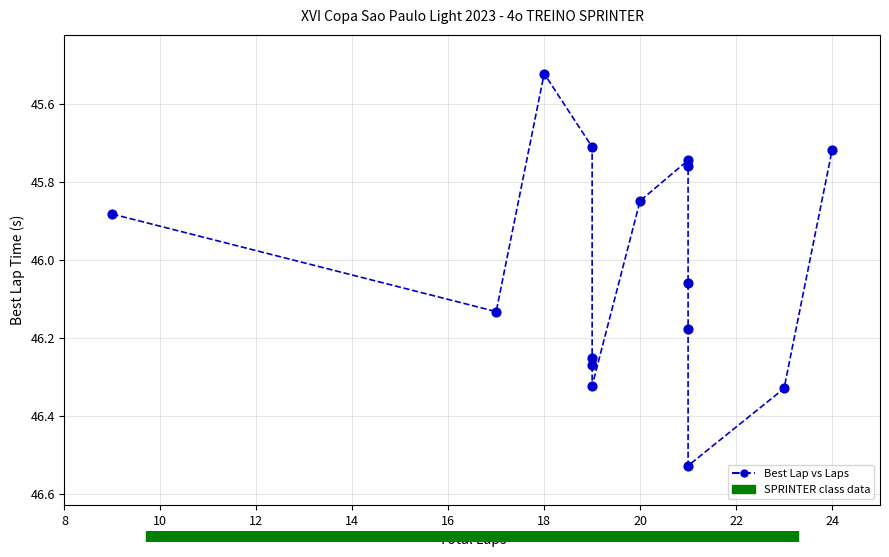

What is the range of Y values (max minus min)?

1.0